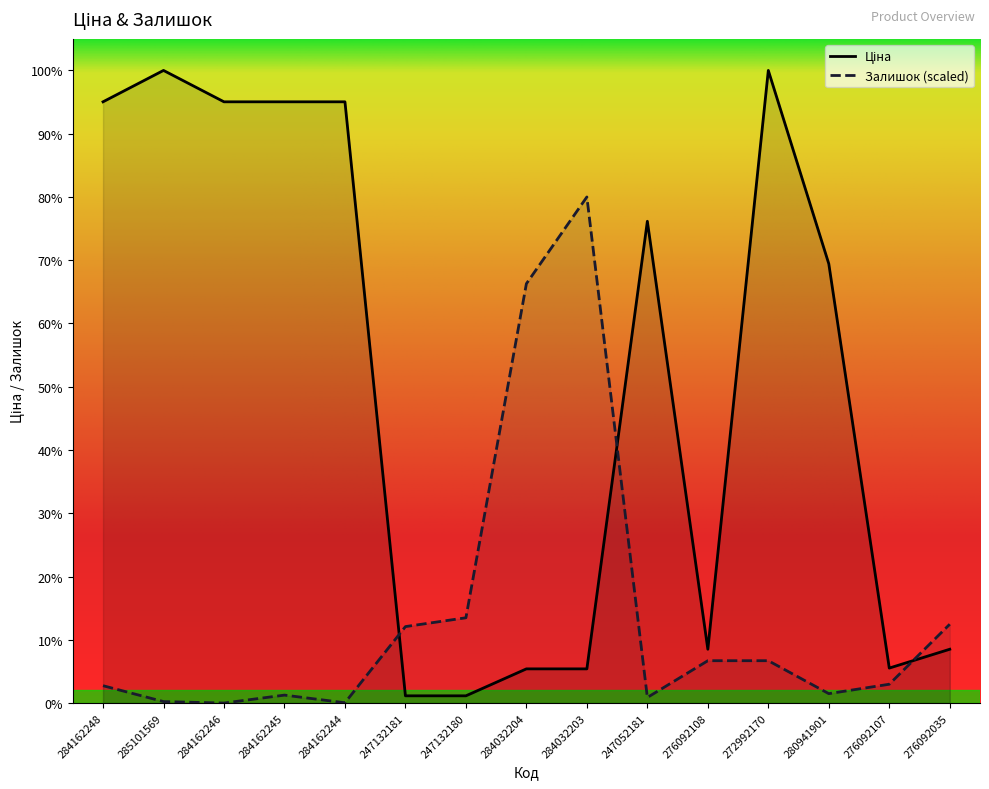

How many data points in Ціна are less than 6879?

7